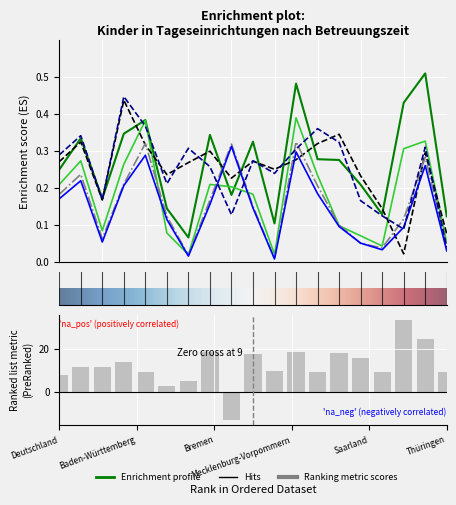

What is the label of the 1st bar from the right?

Thüringen